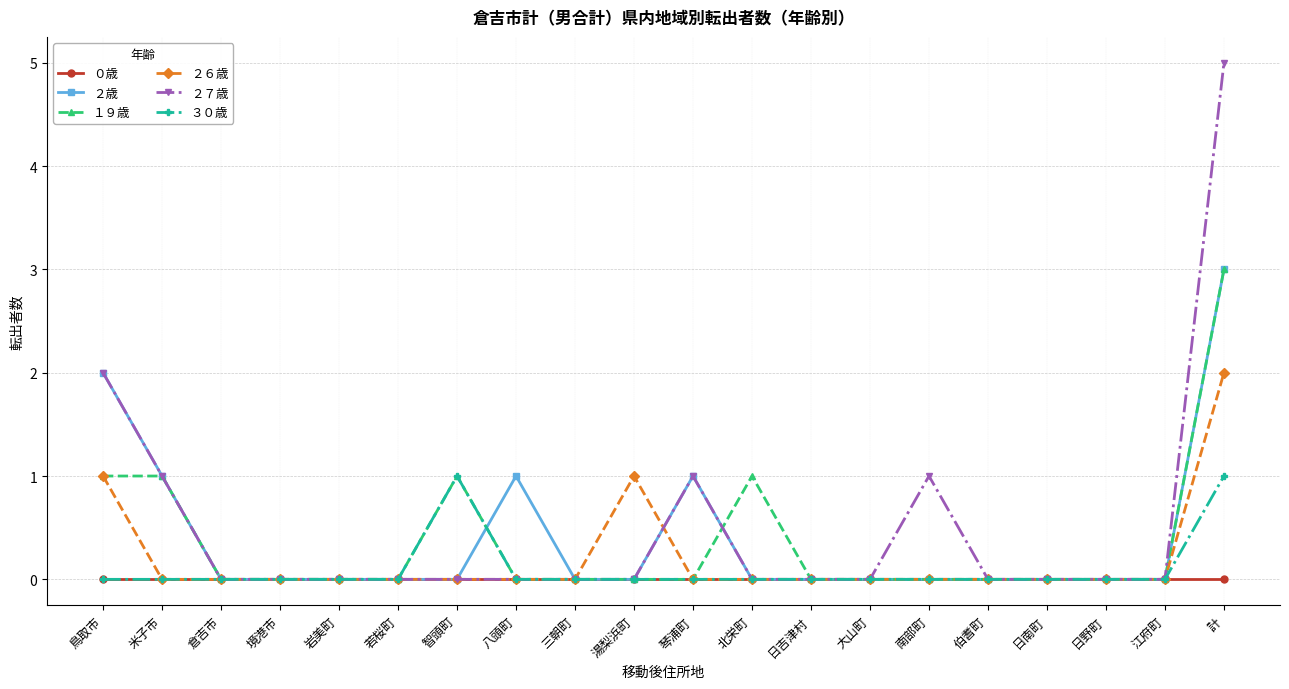

At which label does ２７歳 reach its peak?

計